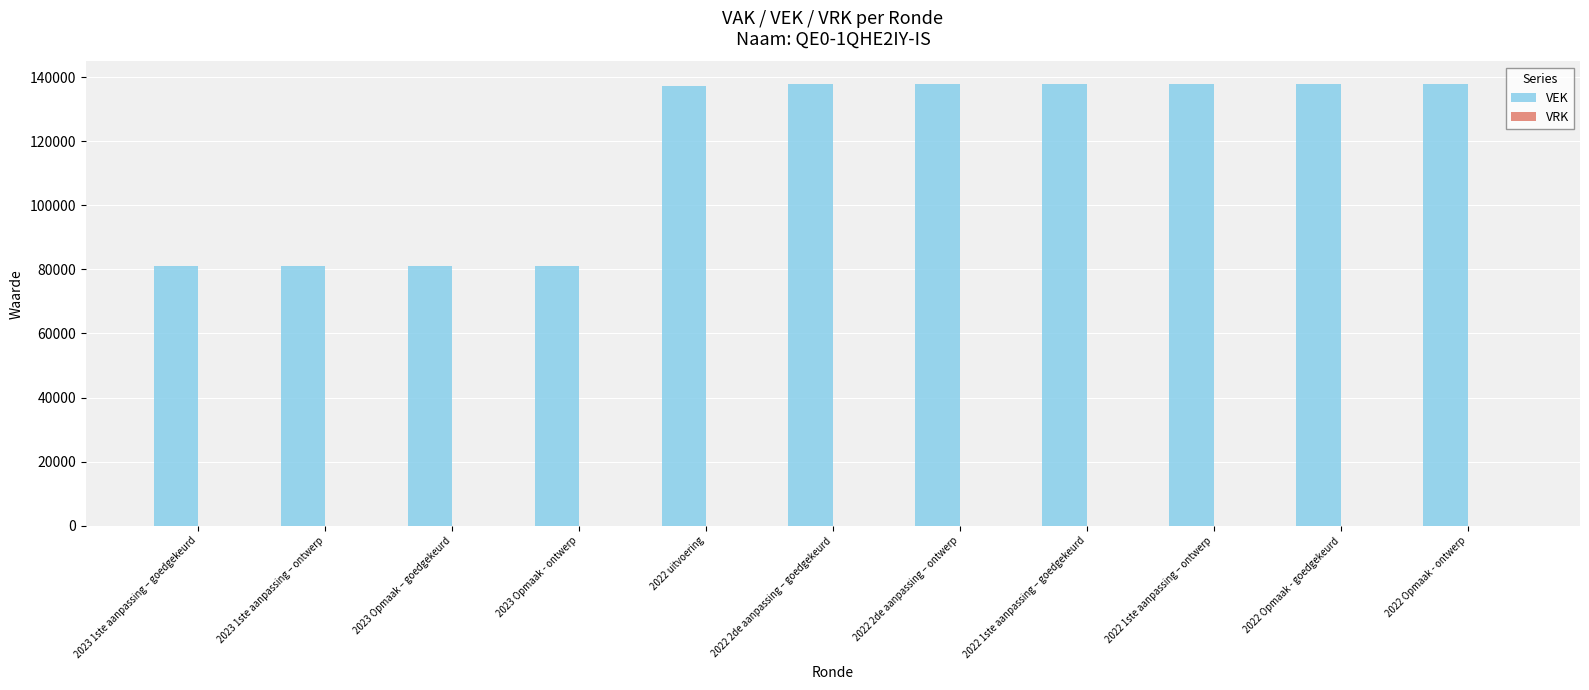

Which has a higher value, 2023 1ste aanpassing – goedgekeurd or 2022 Opmaak - goedgekeurd?

2022 Opmaak - goedgekeurd